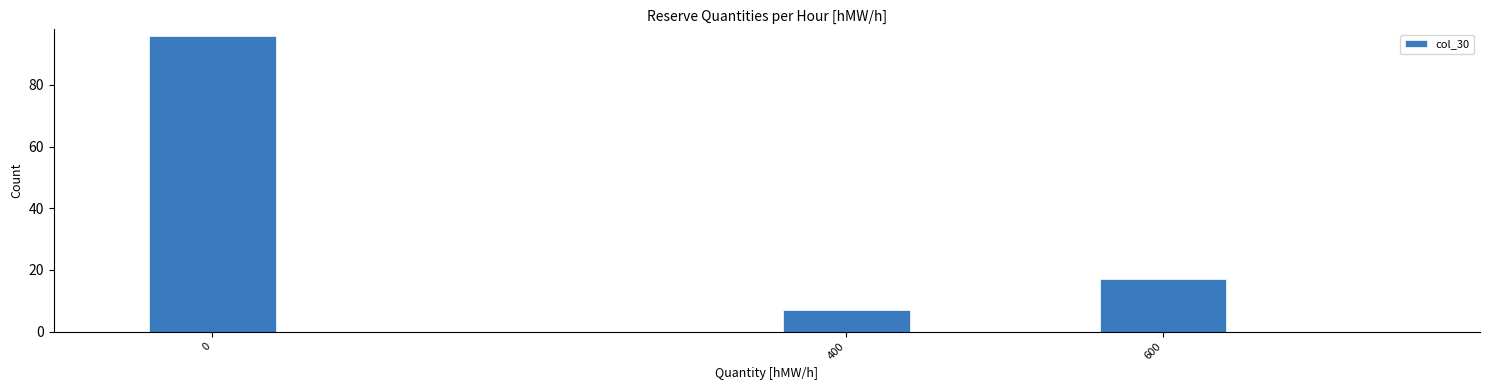

Reading right to left, what are all the values shown in this chart?

600=17	400=7	0=96